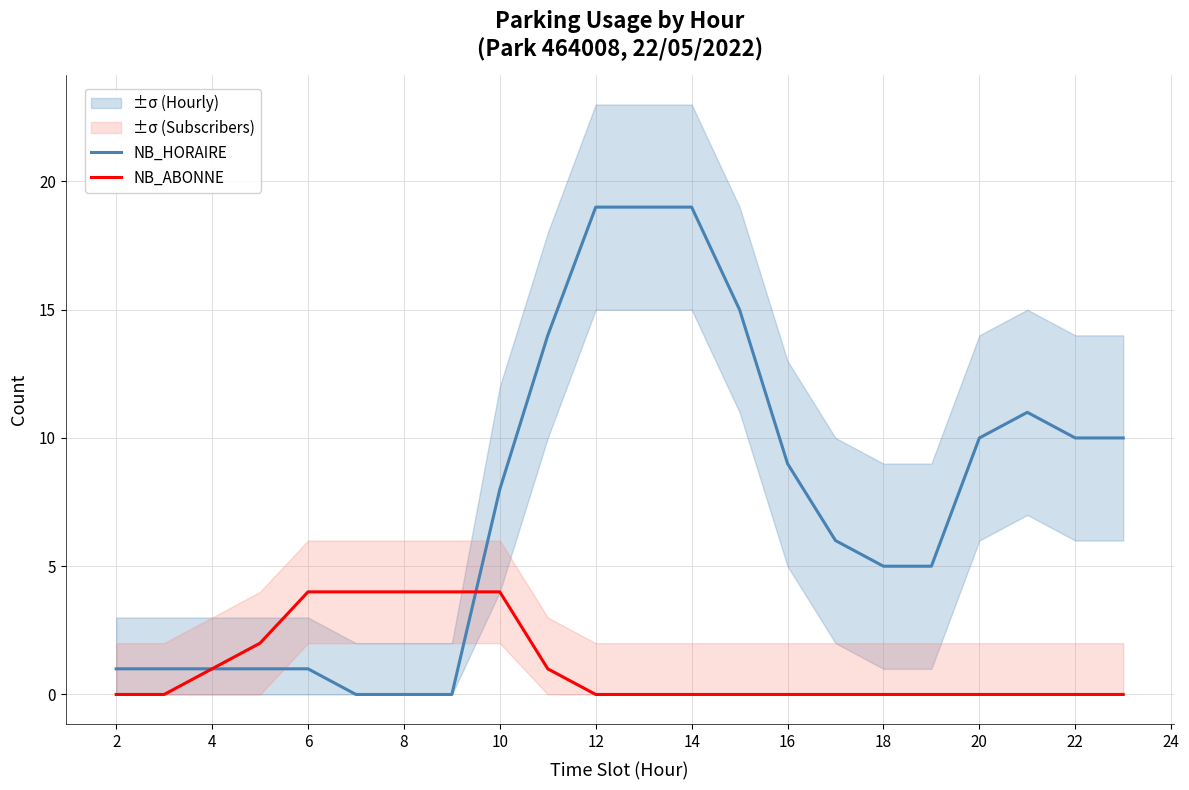

What is the maximum value shown in the chart?

19